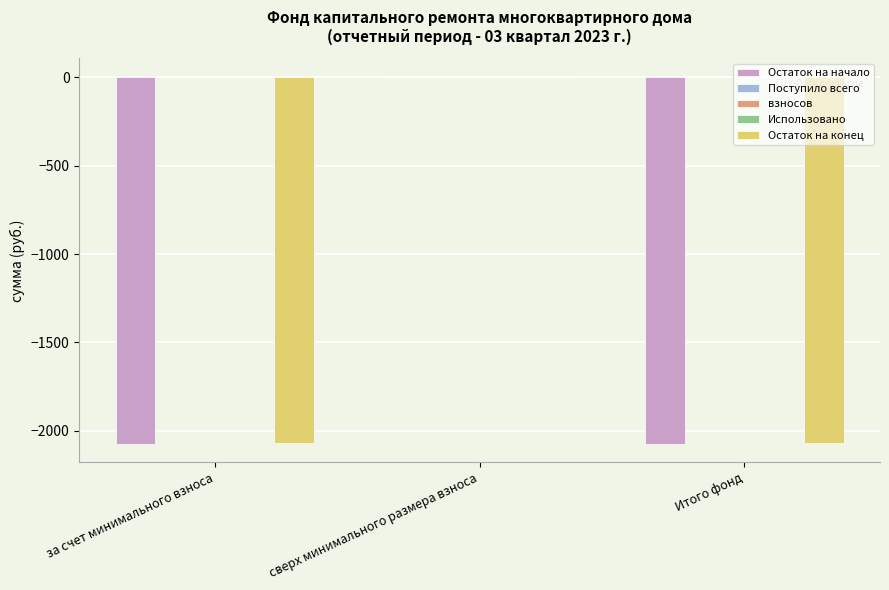

Is the value of Остаток на конец at за счет минимального взноса greater than the value of Остаток на начало at сверх минимального размера взноса?

No